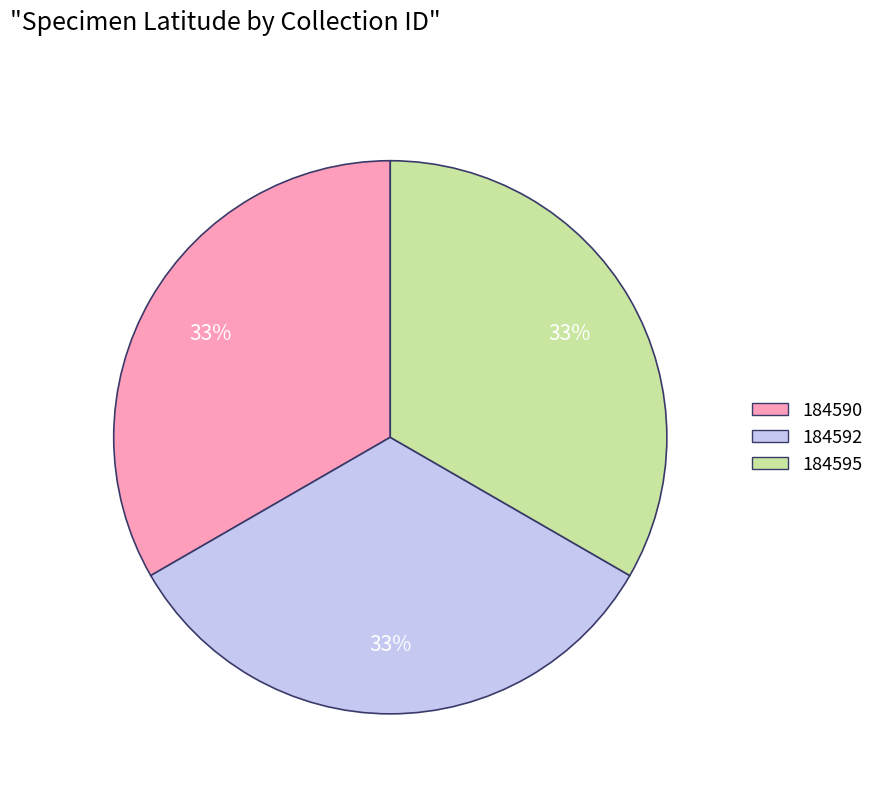

Does any single category account for the majority?

No